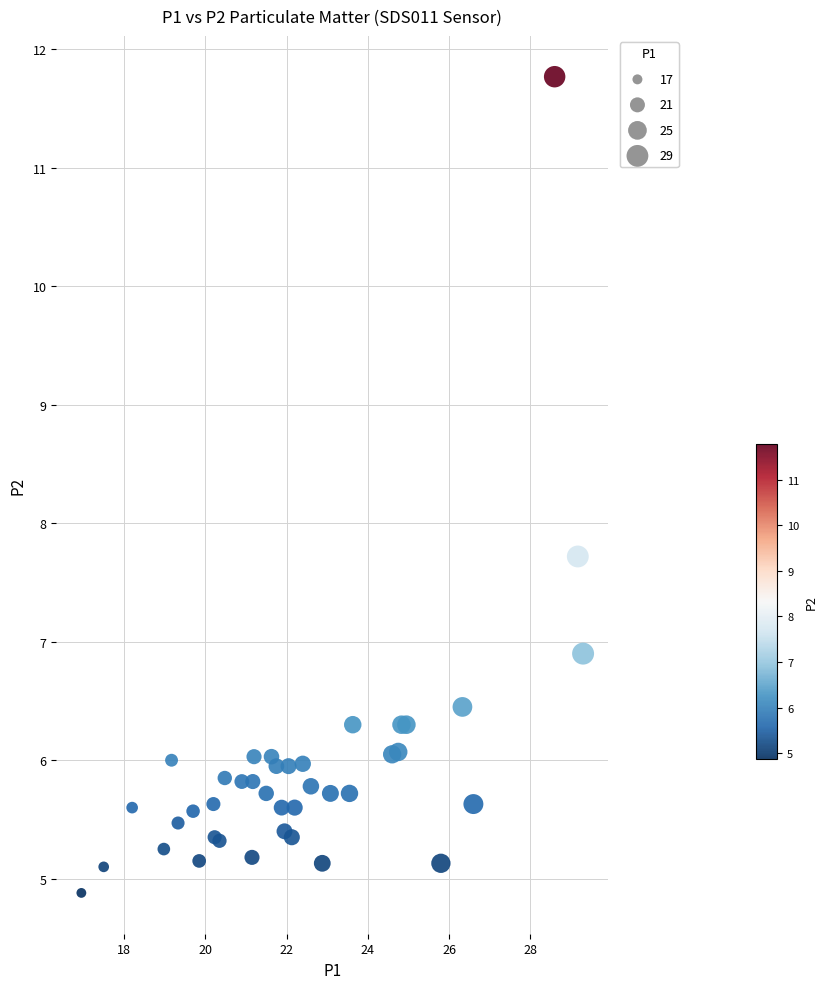

What Y value in the scatter plot is closest to 8?

7.7